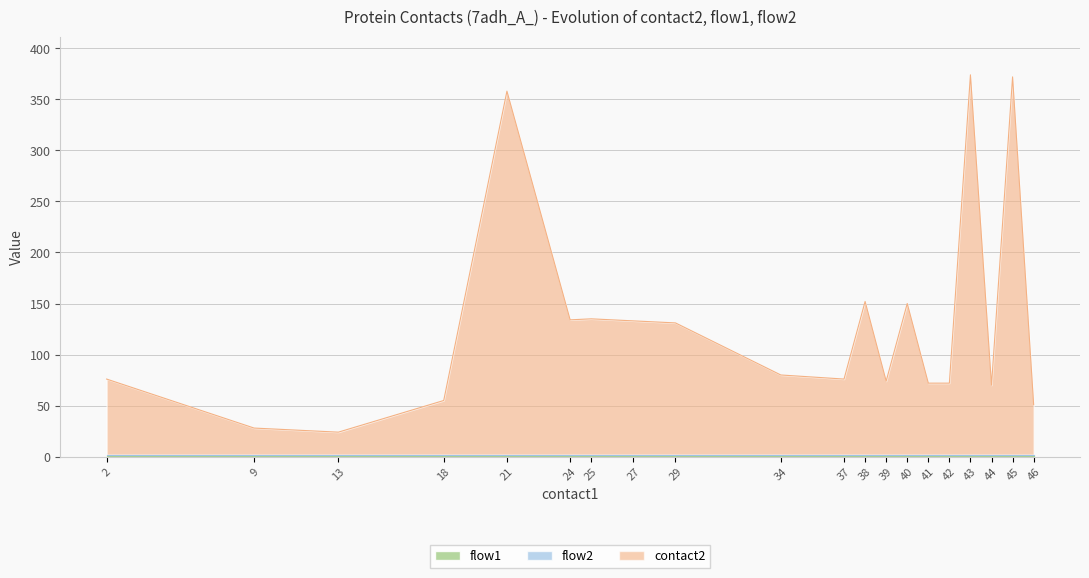

List the series in order of their peak value, highest first.

contact2, flow1, flow2